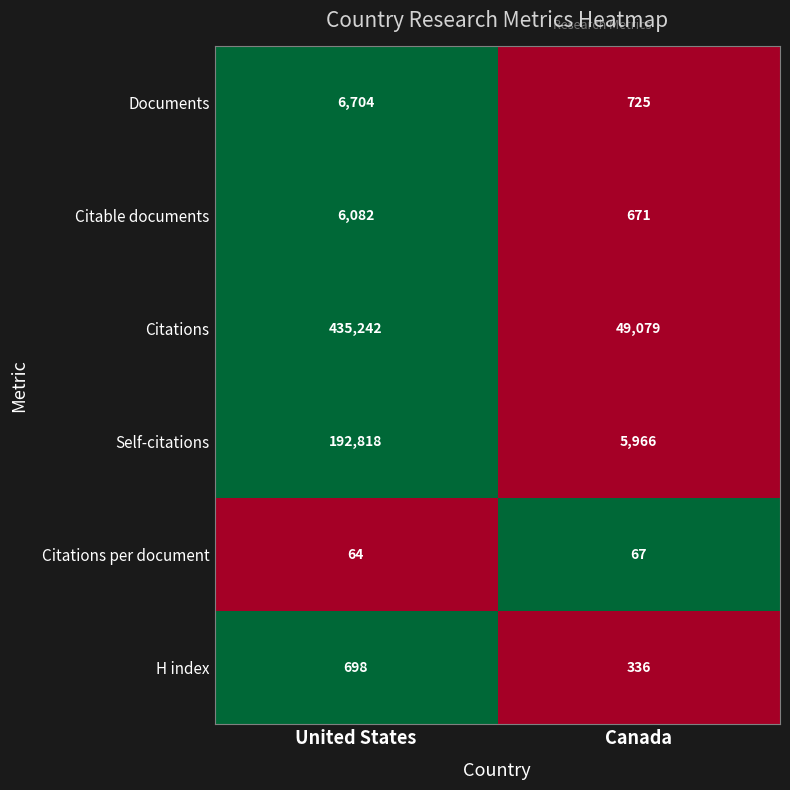

At which label is Citable documents closest to 3376?

Canada